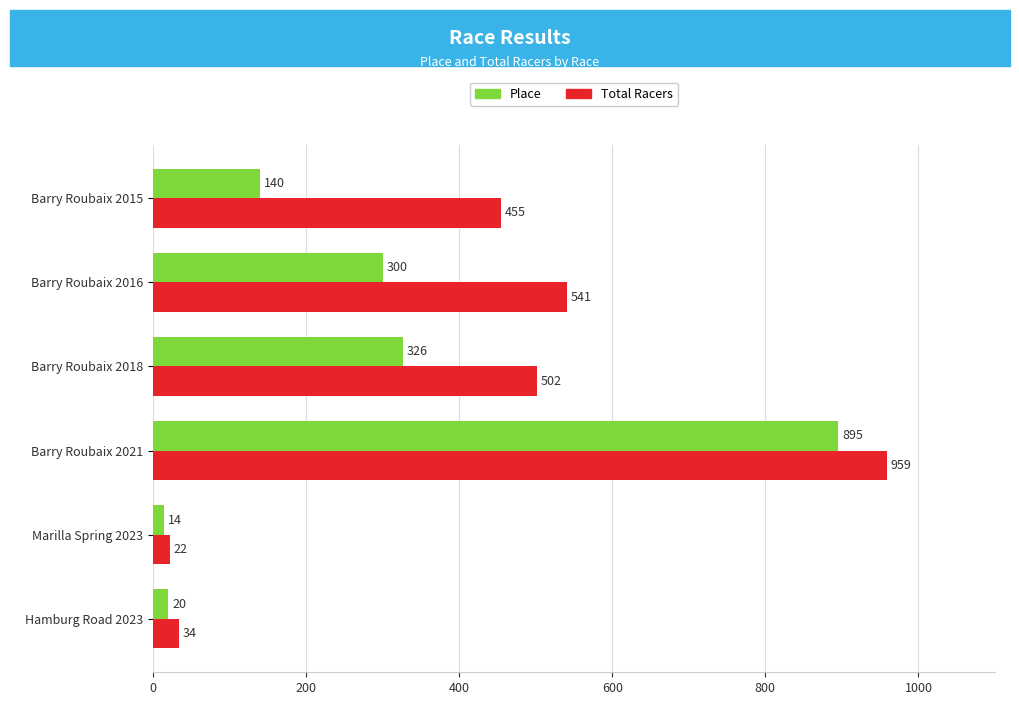

The Place series shows 895 at Barry Roubaix 2021. True or false?

True